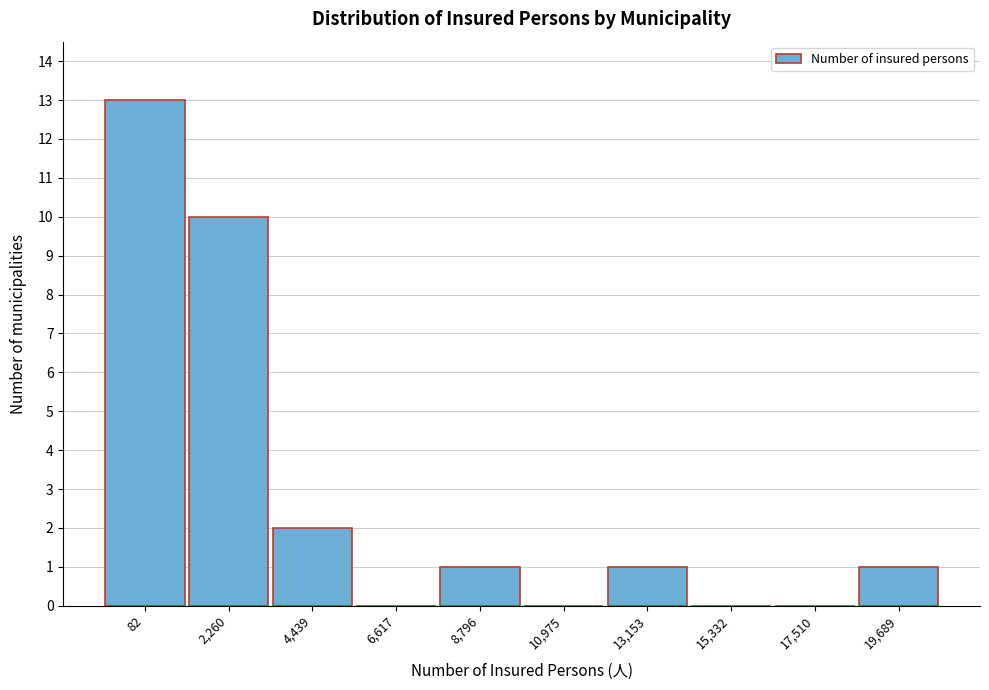

Reading left to right, transcribe all the data shown in this chart.

82=13	2,260=10	4,439=2	6,617=0	8,796=1	10,975=0	13,153=1	15,332=0	17,510=0	19,689=1